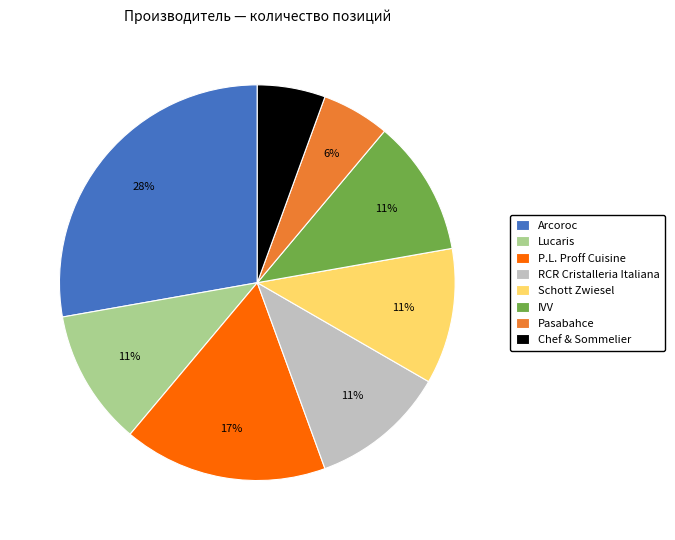

Is Schott Zwiesel the majority of the pie?

No